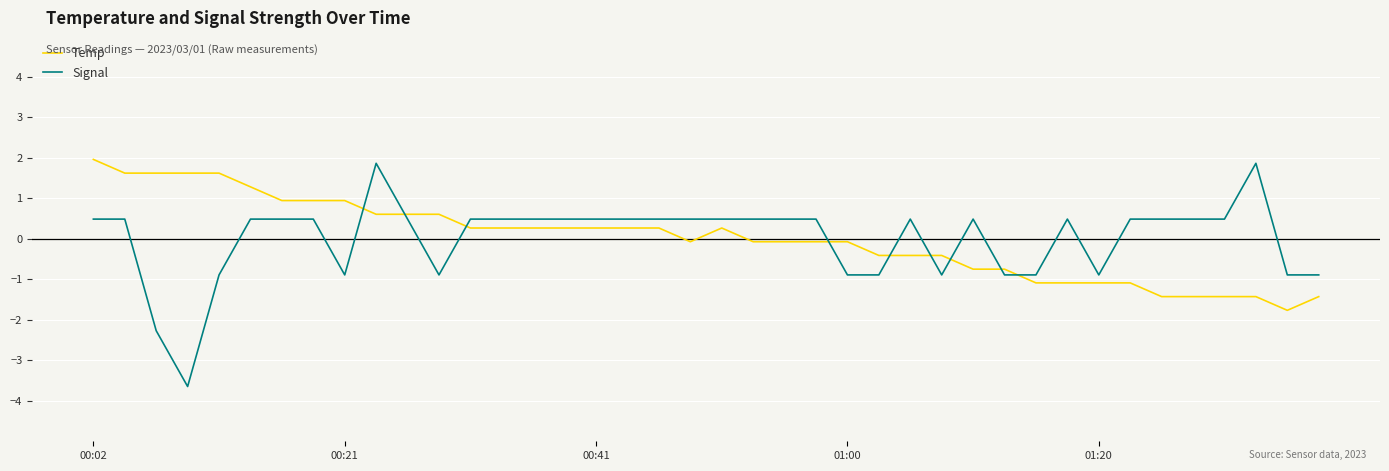

Which series ends up on top after the final intersection of Temp and Signal?

Signal